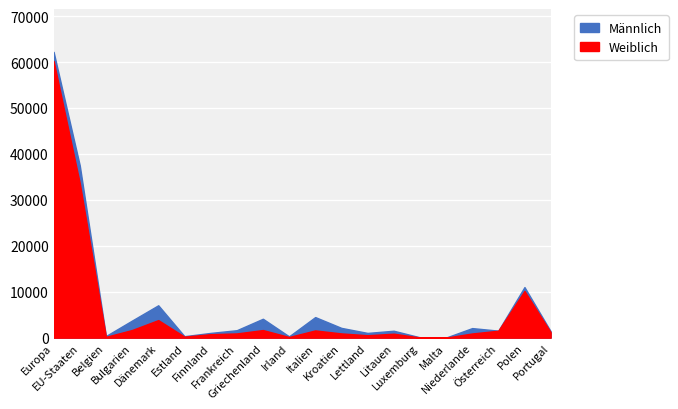

The value of Weiblich at Griechenland is 1657. True or false?

True